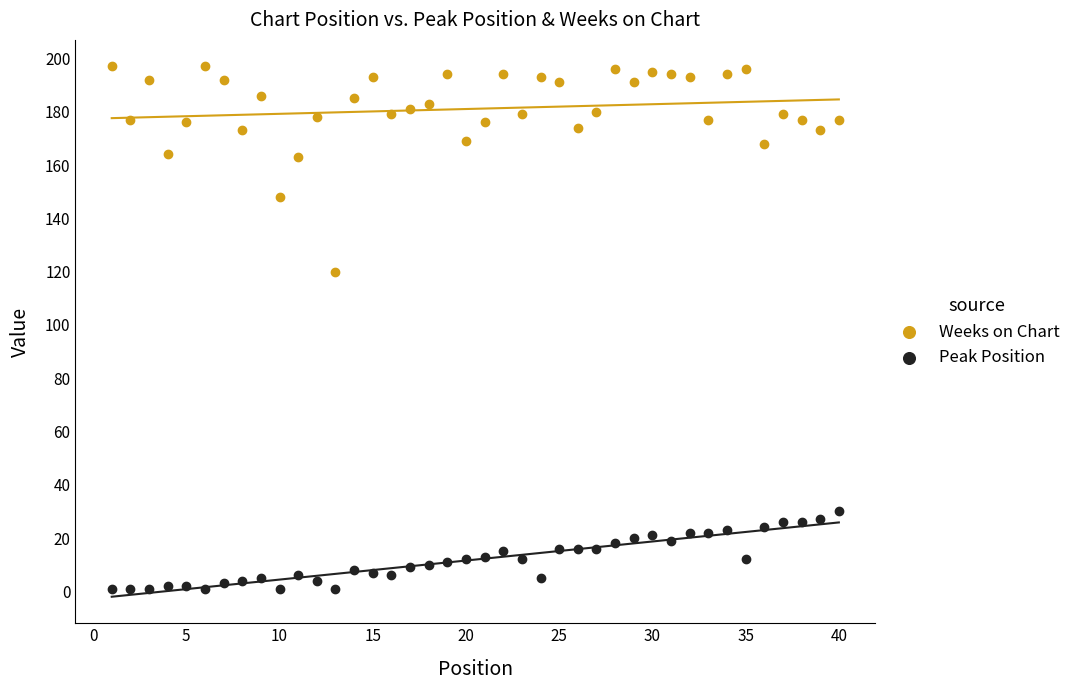

Across all series, what Y value is closest to 99?

120